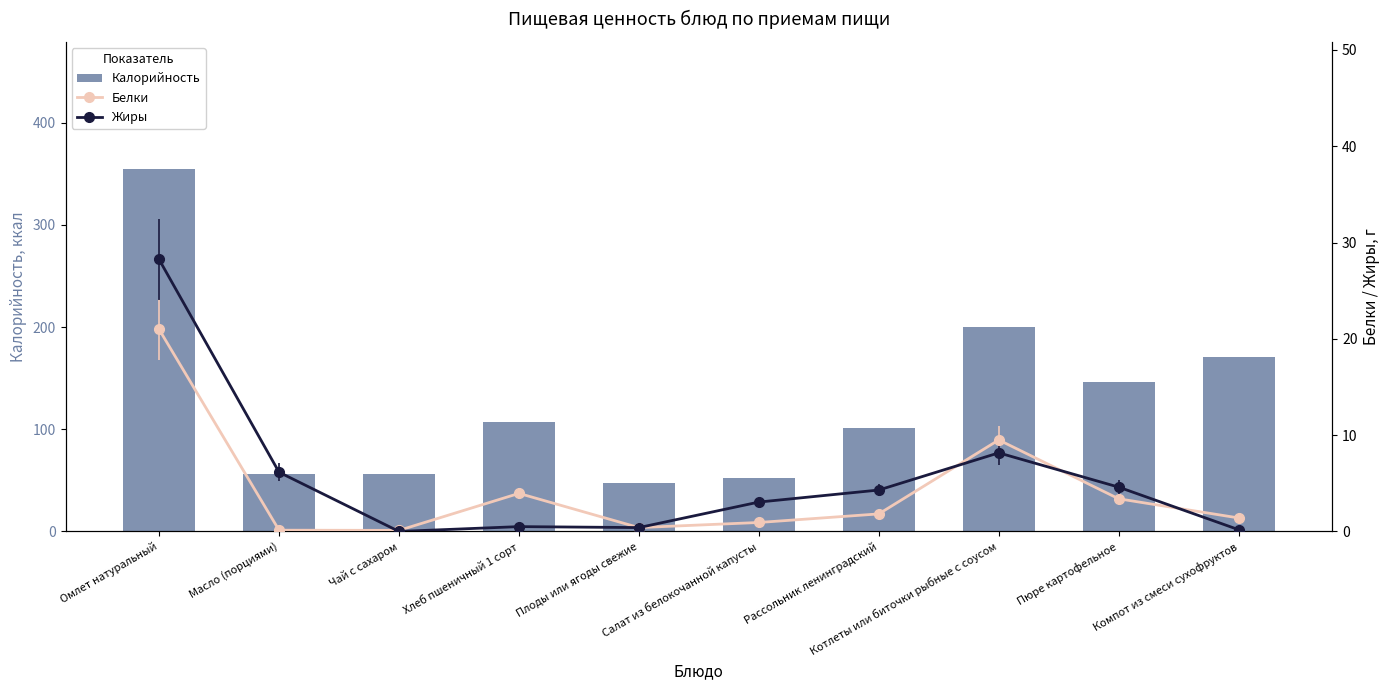

What is the sum of the Белки values at Чай с сахаром and Компот из смеси сухофруктов?

1.5